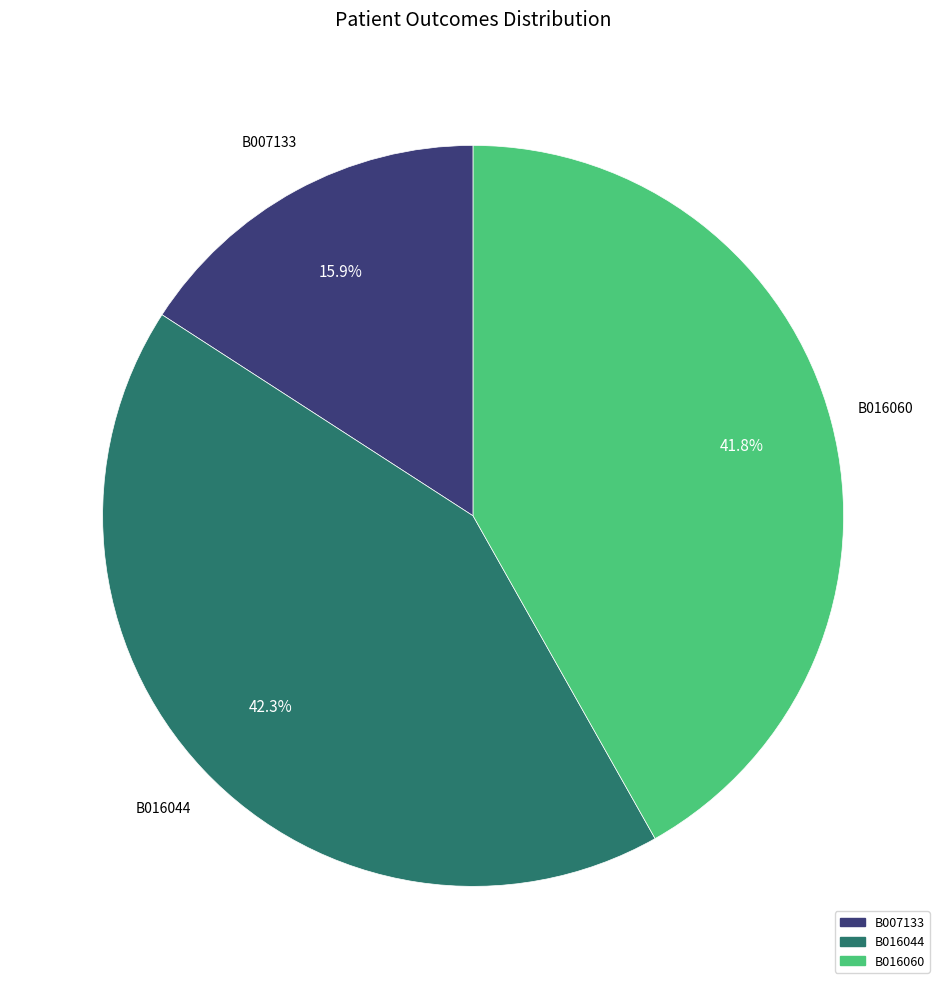

To the nearest percent, what portion does B016044 represent?

42%